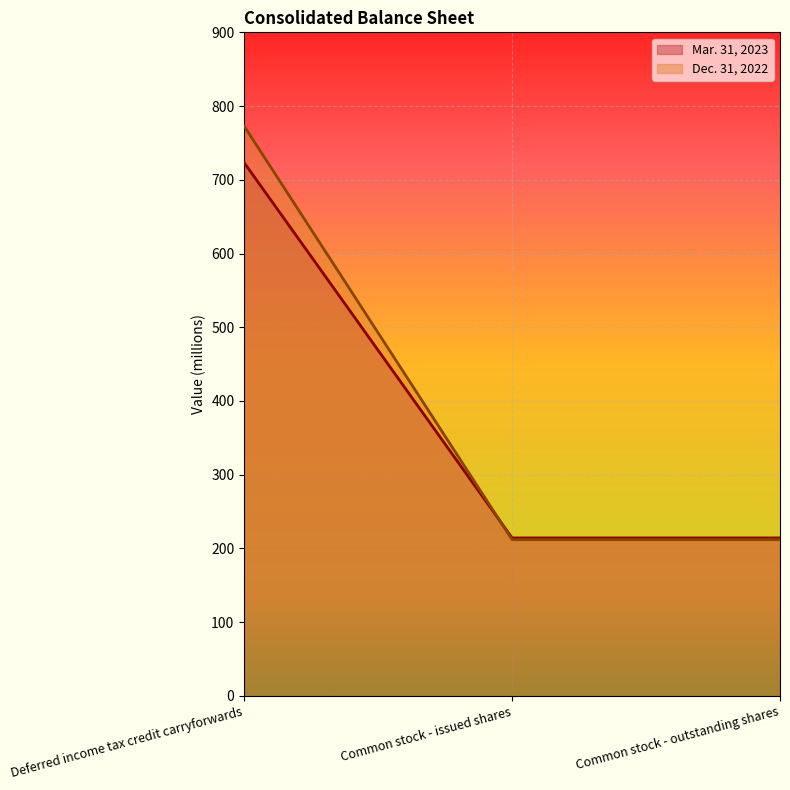

True or false: Dec. 31, 2022 has a value of 772.7 at Deferred income tax credit carryforwards.

True